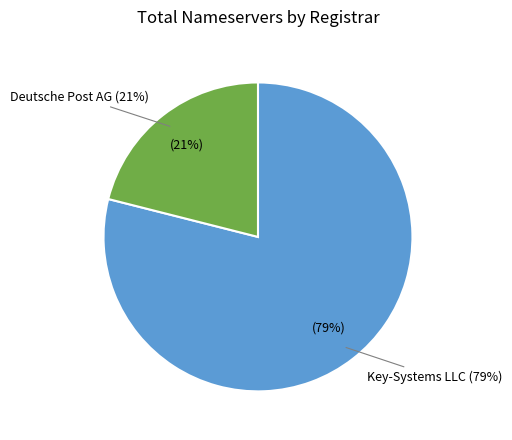

How much of the chart is everything except Deutsche Post AG?

78.9%